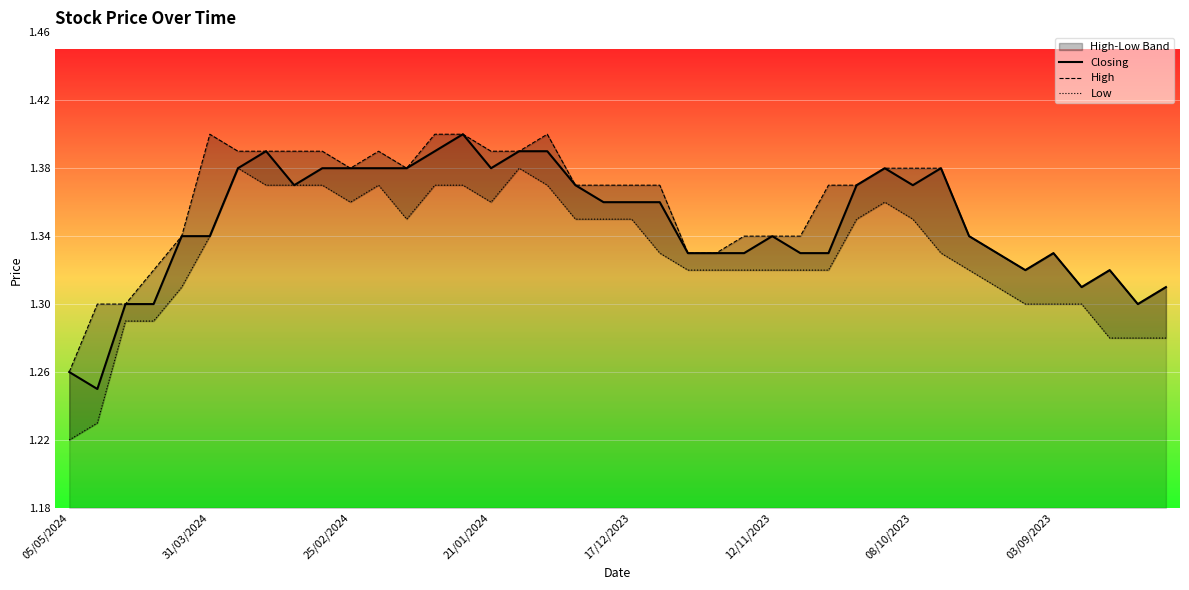

Between 9 and 31/03/2024, which is larger?

9